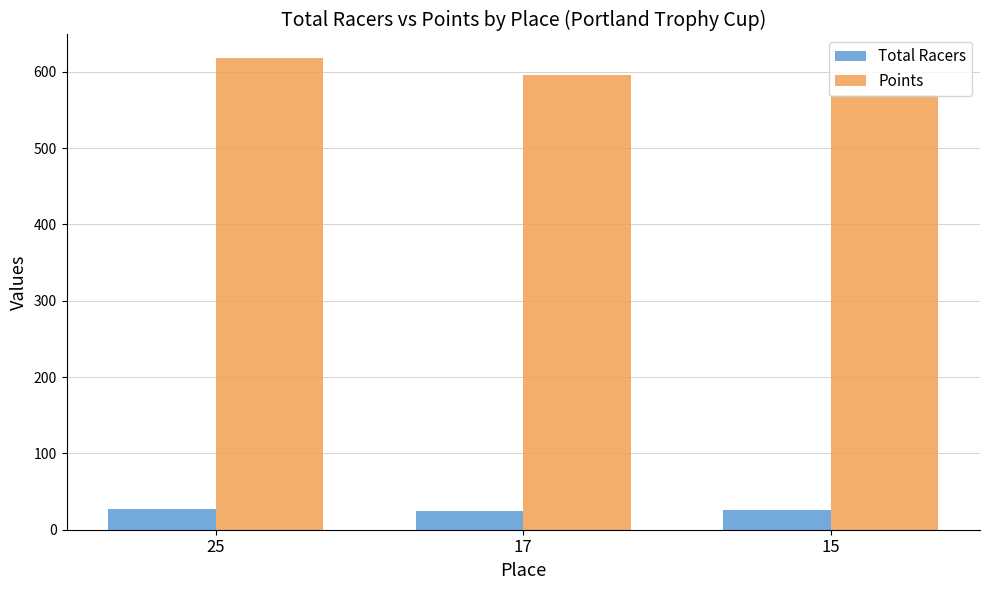

How many bars are there in total?

6